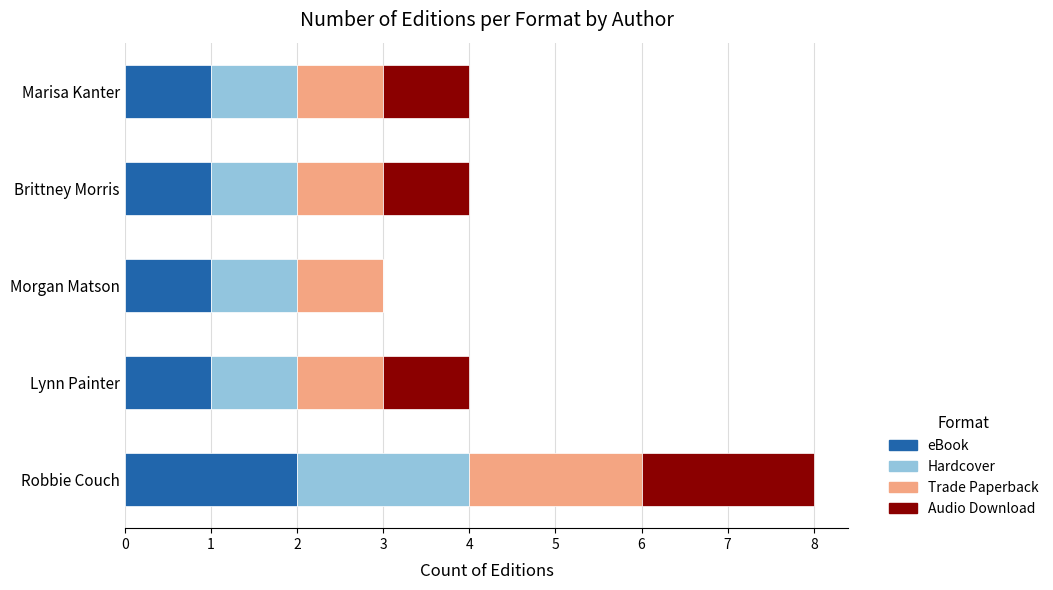

What is the sum of all eBook values?

6